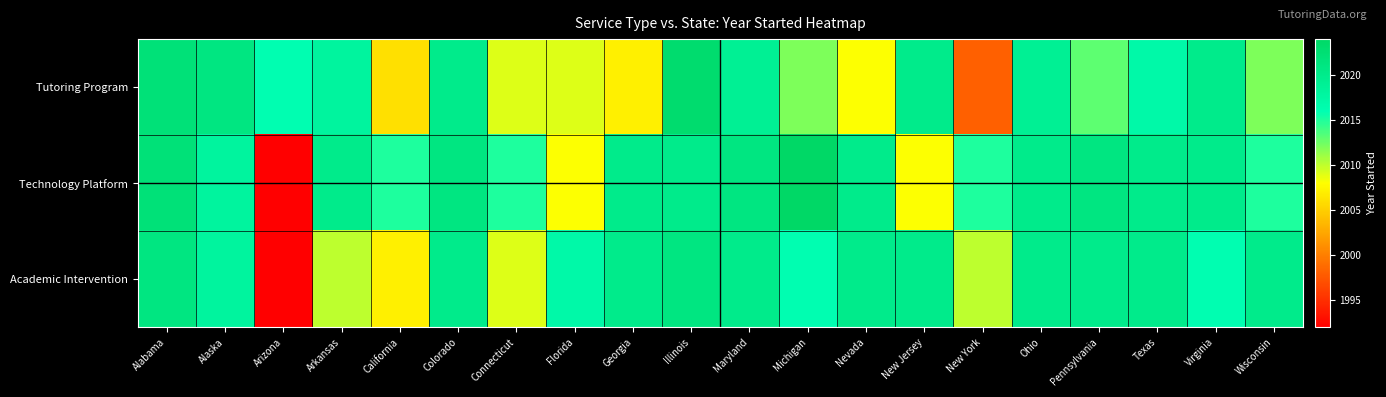

What is the spread (max minus min) of values at Ohio?

1